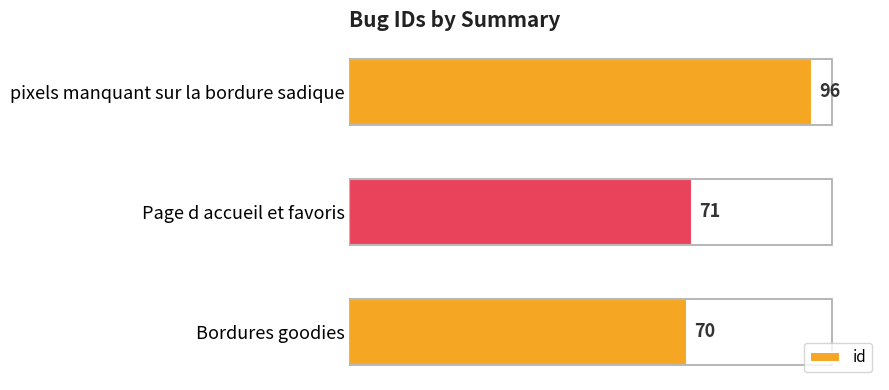

What is the label of the 1st bar from the bottom?

Bordures goodies